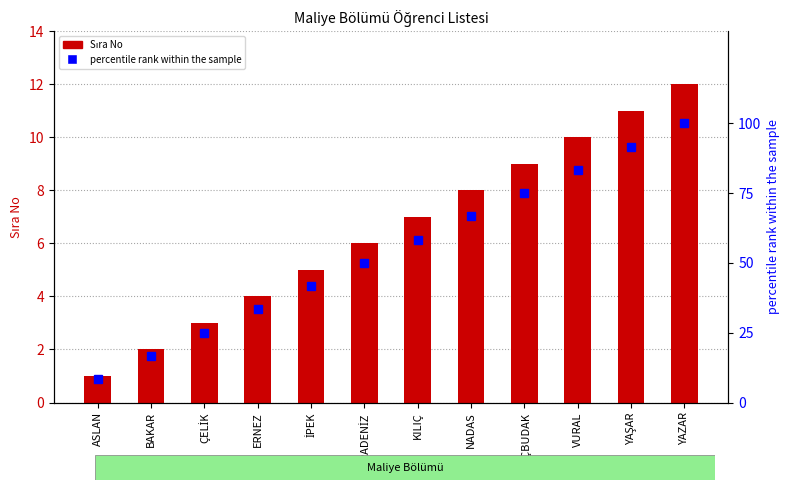

At which label does Sıra No reach its minimum?

ASLAN